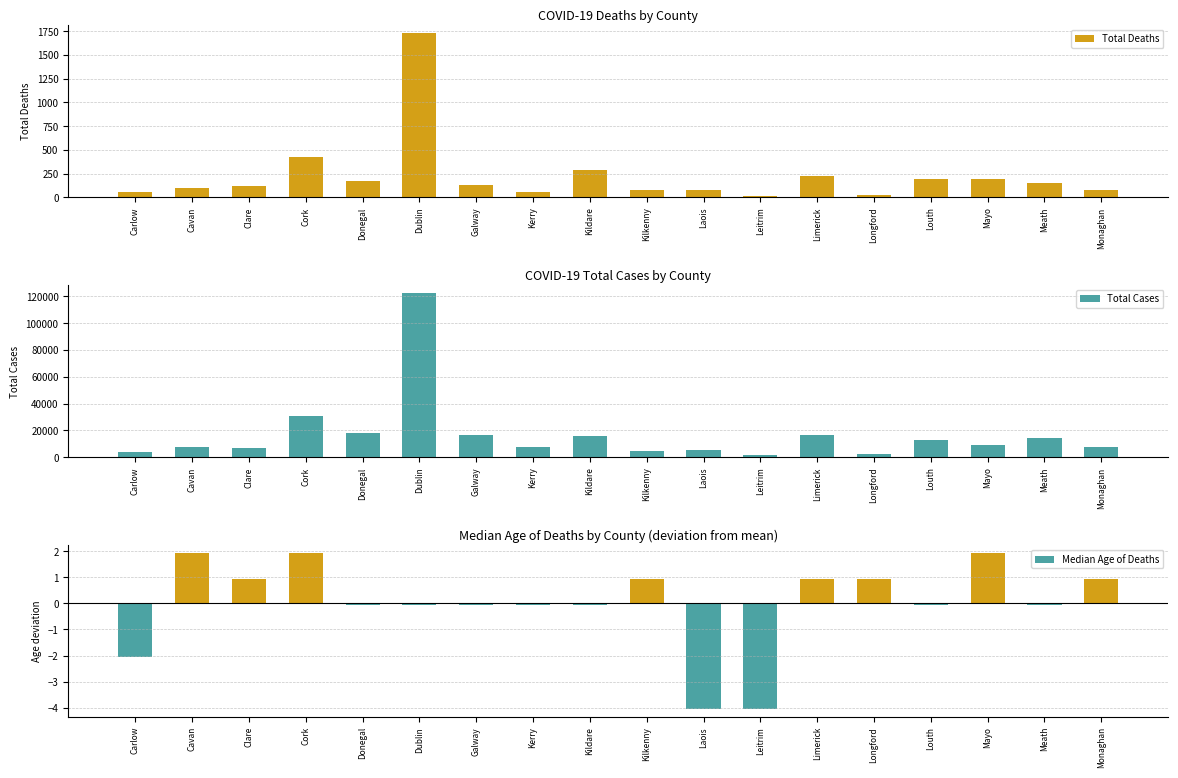

How many bars are there in total?

54